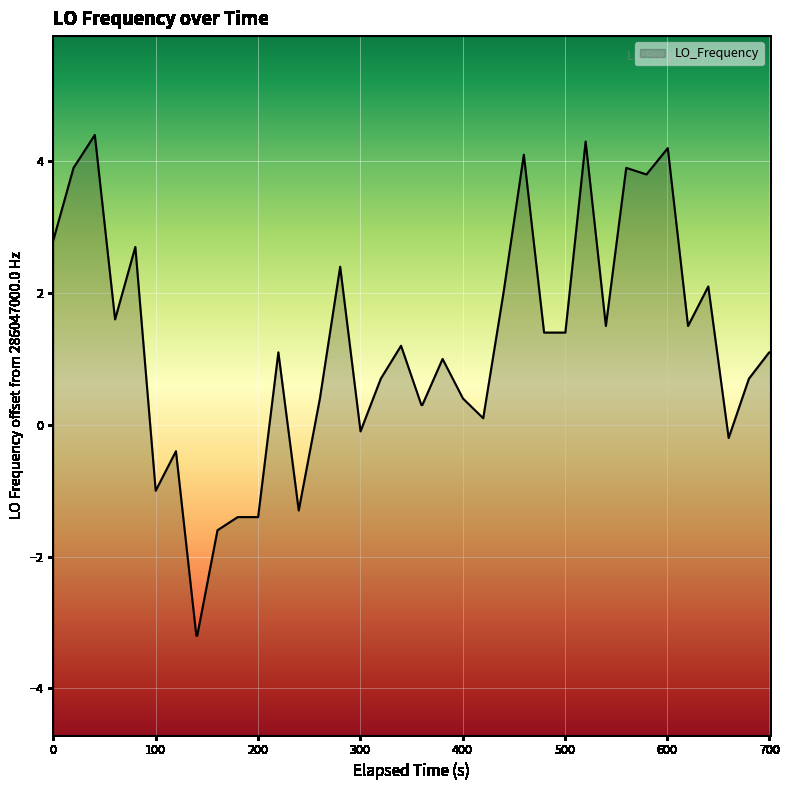

What is the smallest value displayed?

-3.2